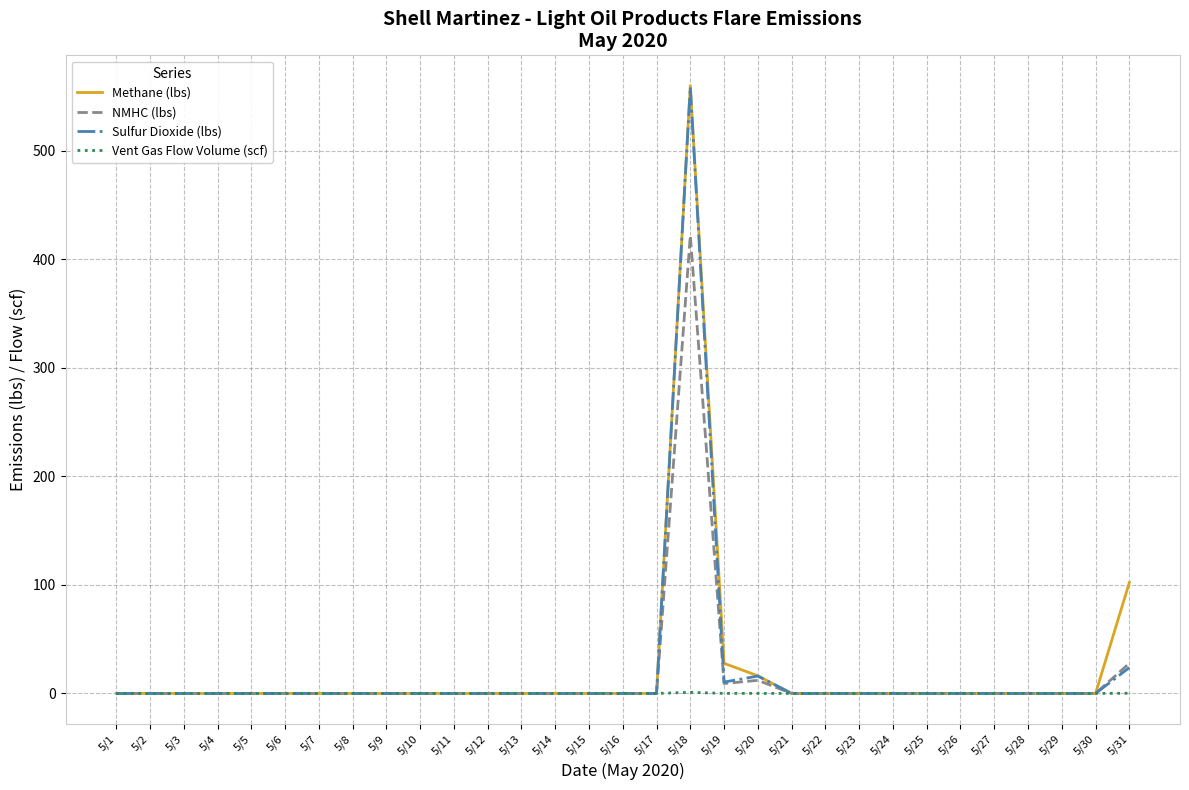

Where is NMHC (lbs) nearest to the value 210?

5/31